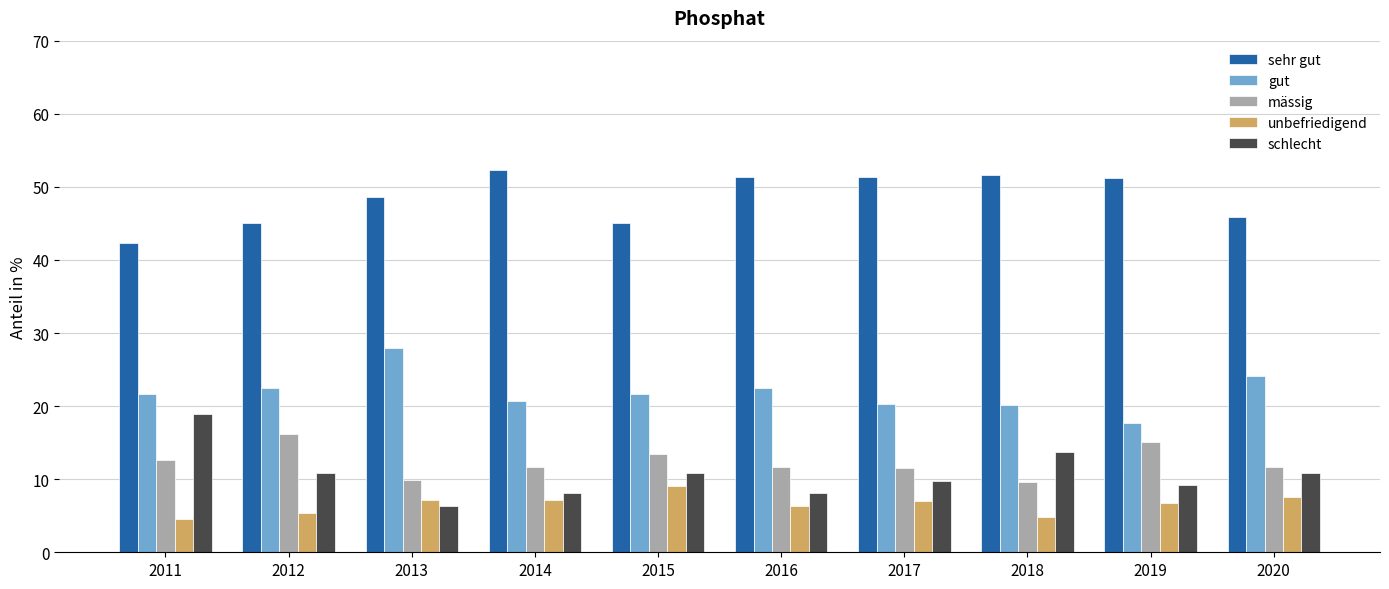

At which label does schlecht first exceed 10?

2011